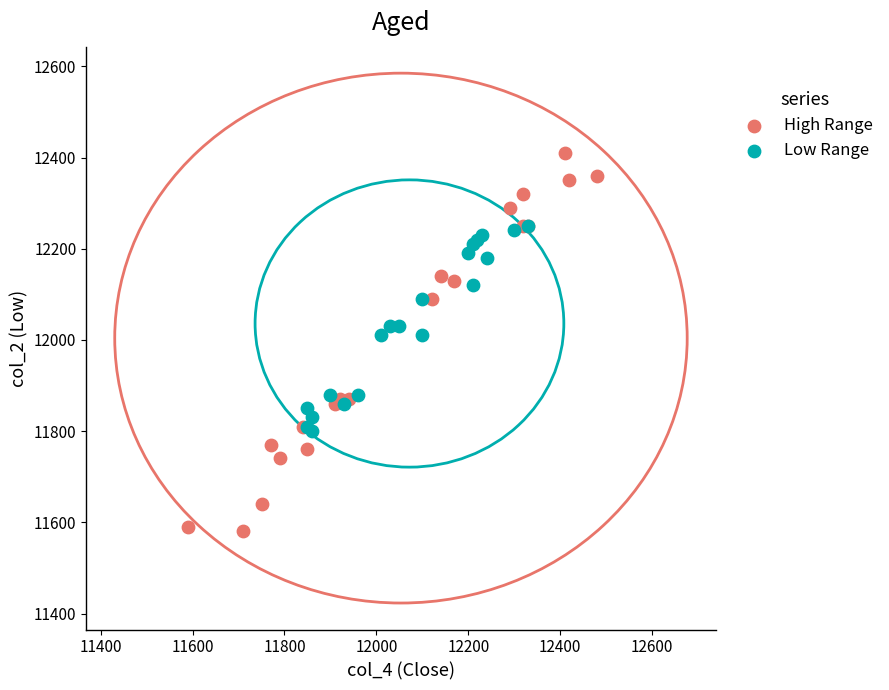

What are all the series names shown in the legend?

High Range, Low Range